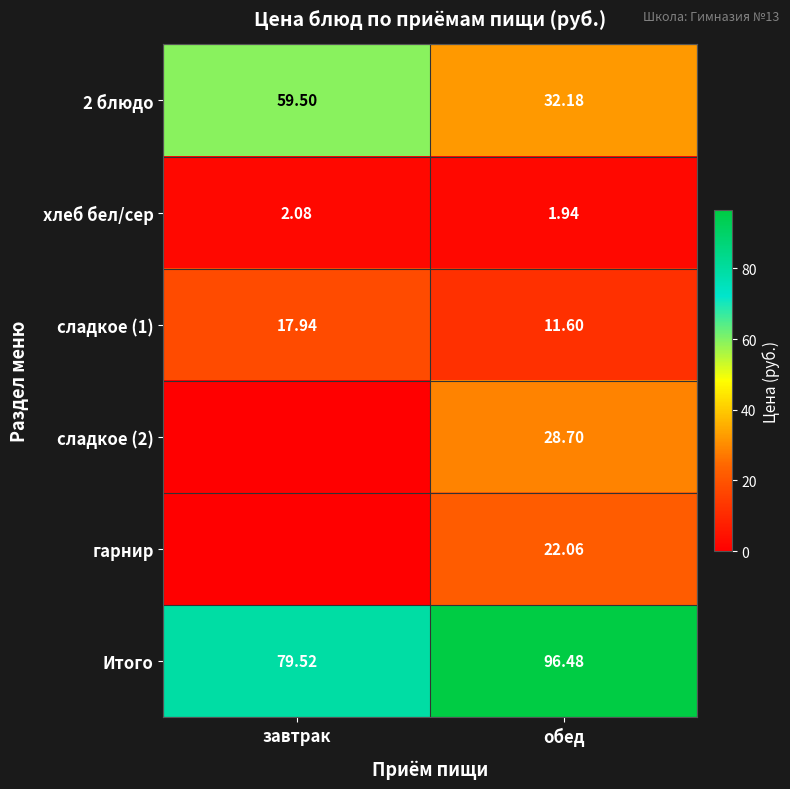

Rank the categories by 2 блюдо value from lowest to highest.

обед, завтрак